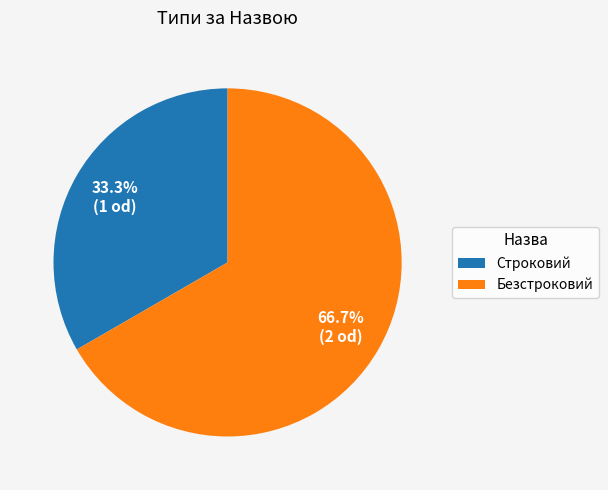

What percentage is the Безстроковий slice, to the nearest percent?

67%